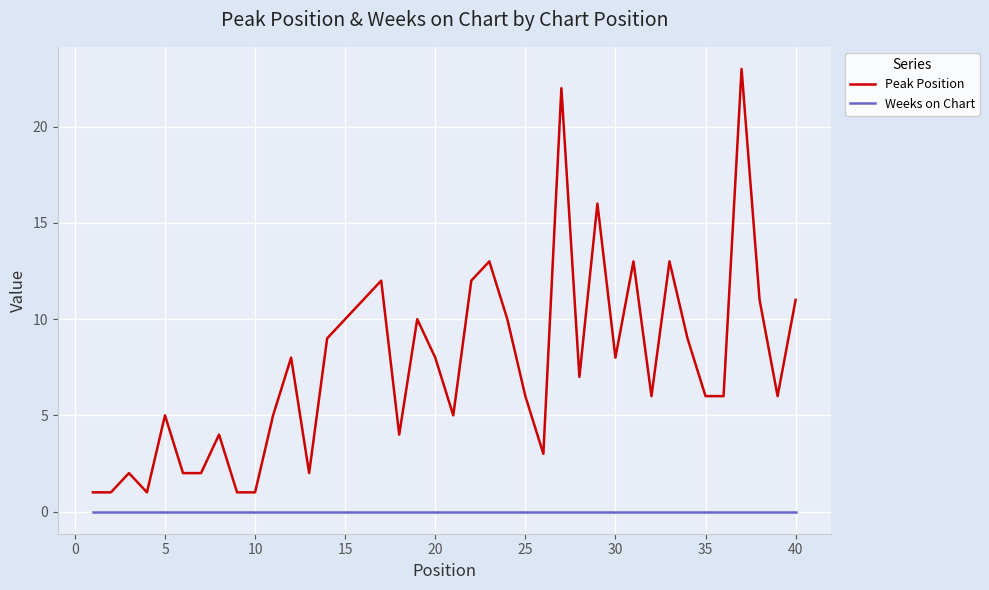

Which series has the largest total across all categories?

Peak Position